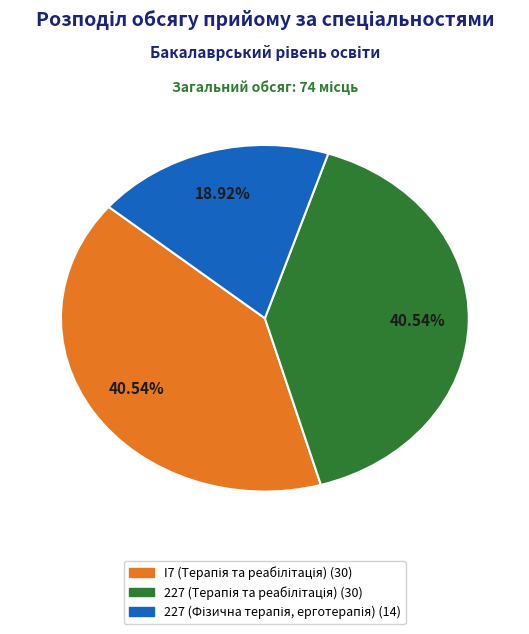

Does any single category account for the majority?

No